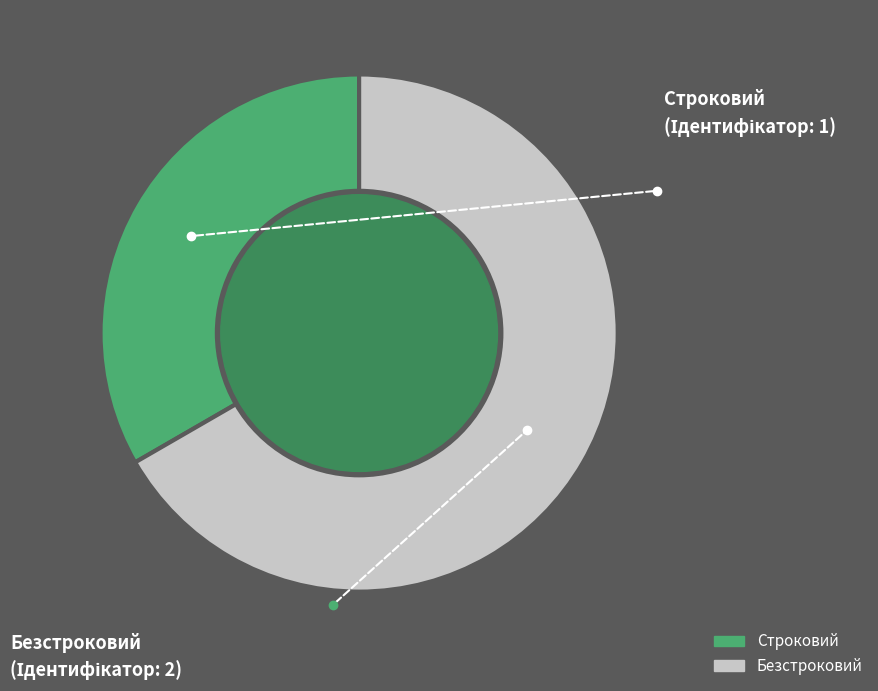

Rank the categories by value from lowest to highest.

Строковий, Безстроковий